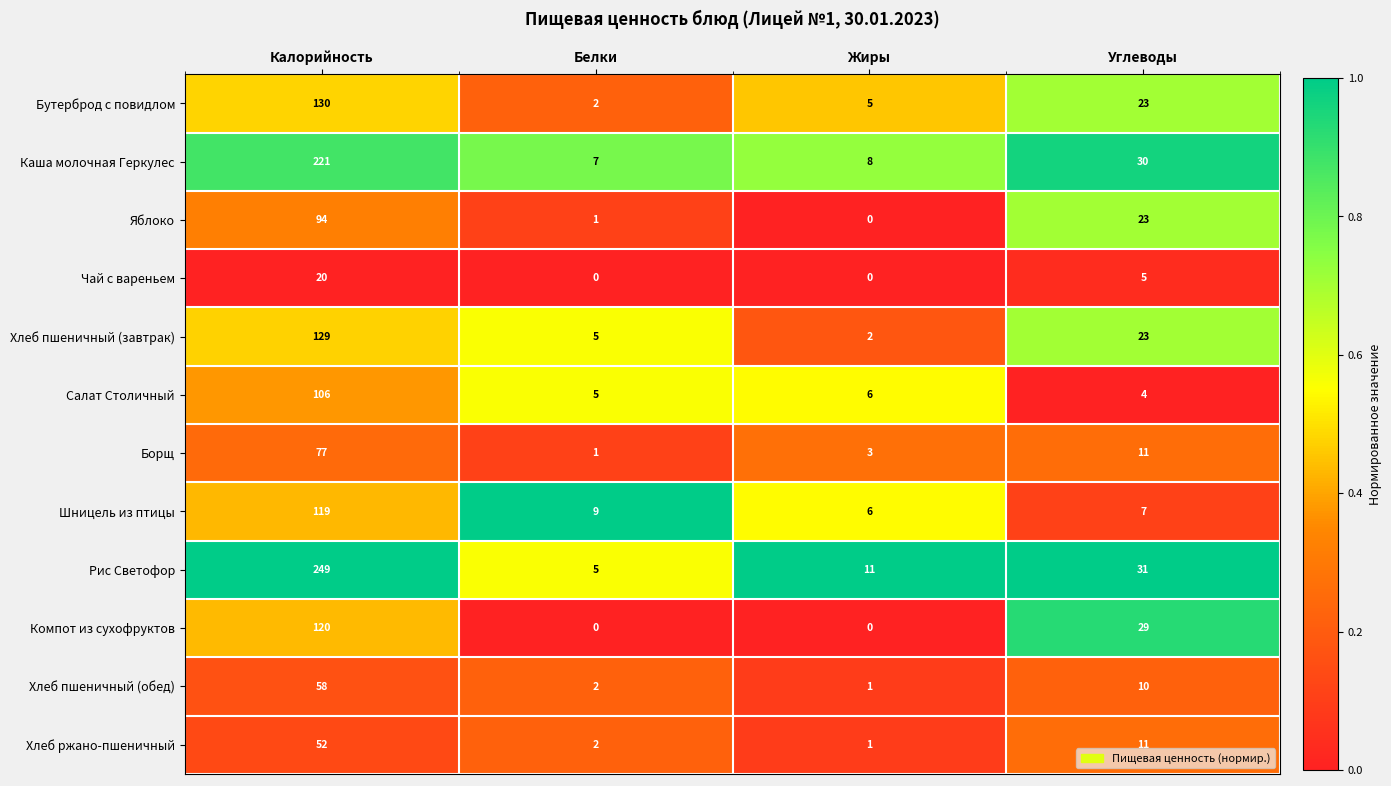

What is the difference between the maximum and minimum values in the Яблоко series?

94